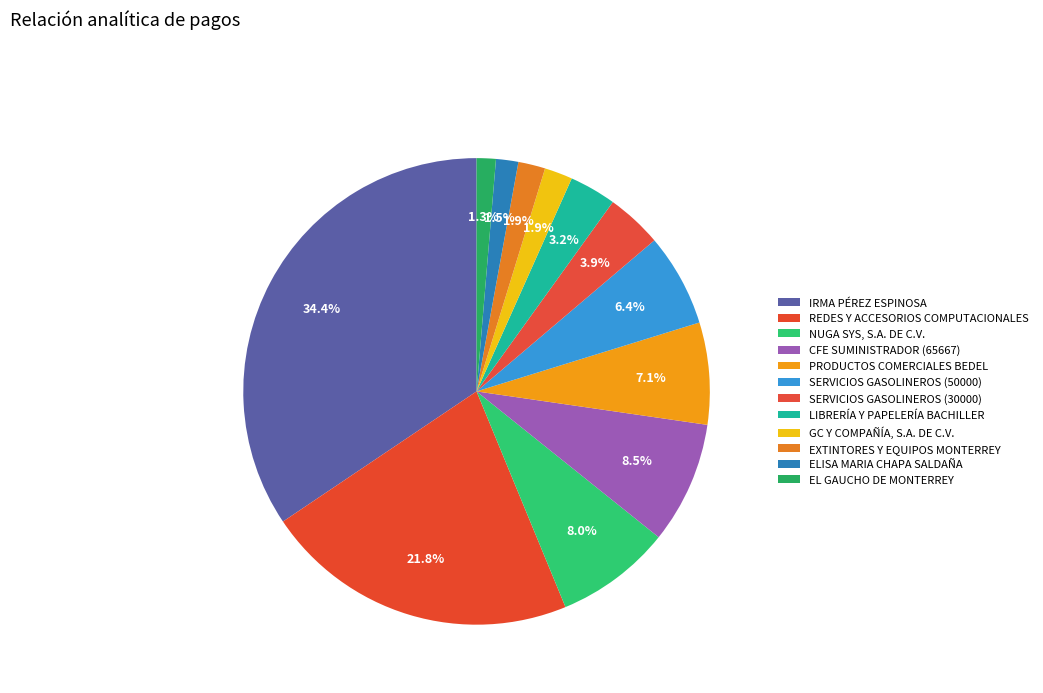

What portion of the pie excludes EXTINTORES Y EQUIPOS MONTERREY?

98.1%